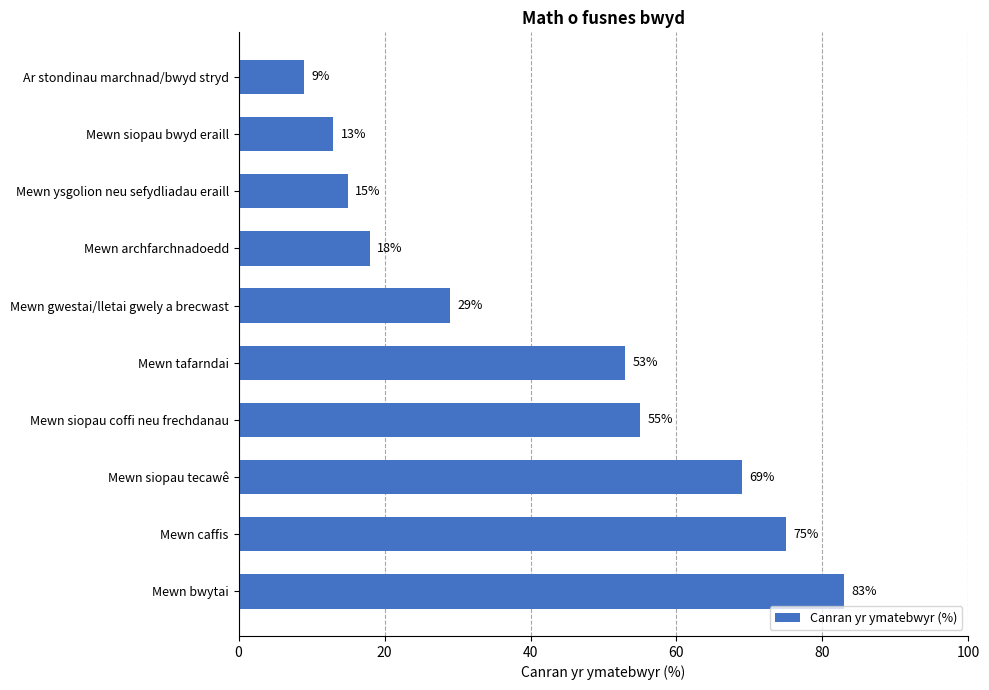

What is the ratio of the value at Mewn siopau coffi neu frechdanau to the value at Mewn caffis?

0.7